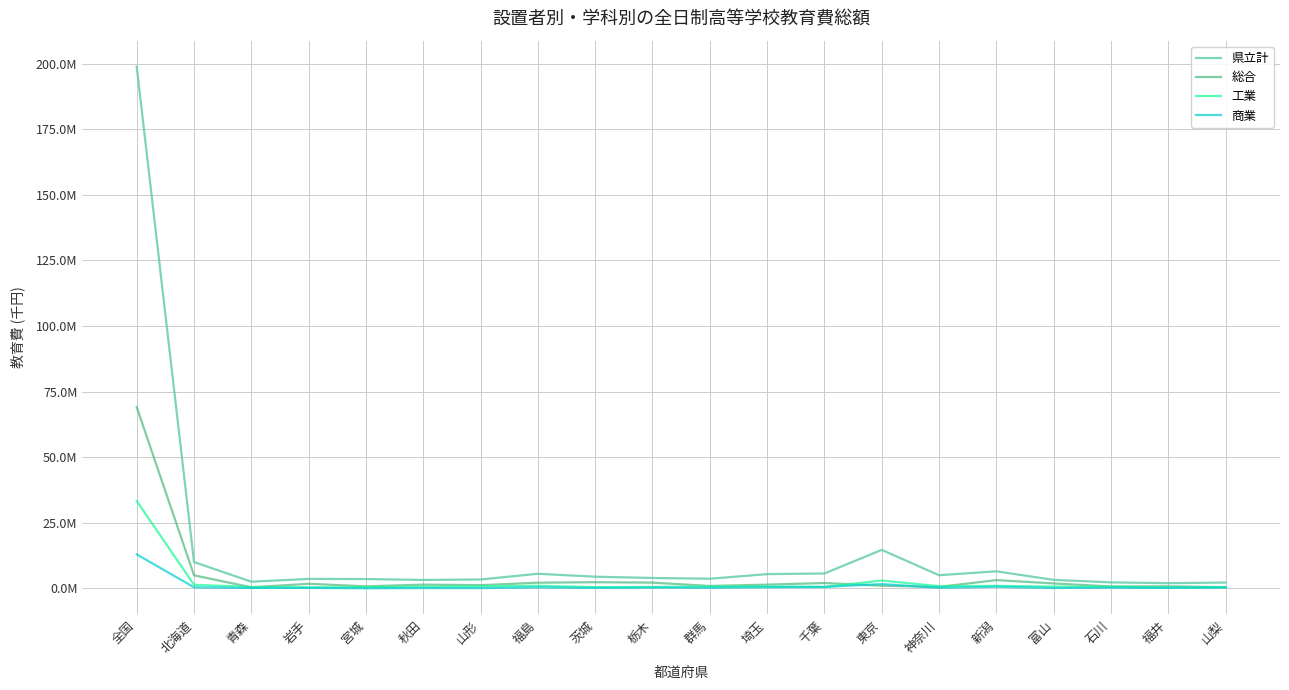

True or false: 商業 and 総合 intersect in this chart.

True